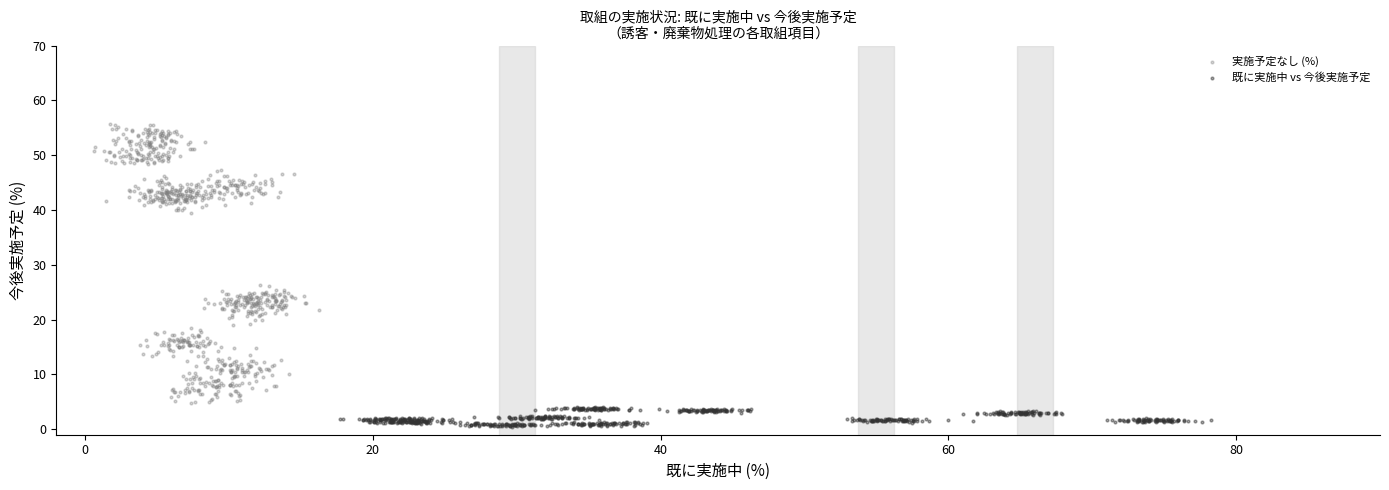

Which series reaches the maximum Y coordinate?

実施予定なし (%)